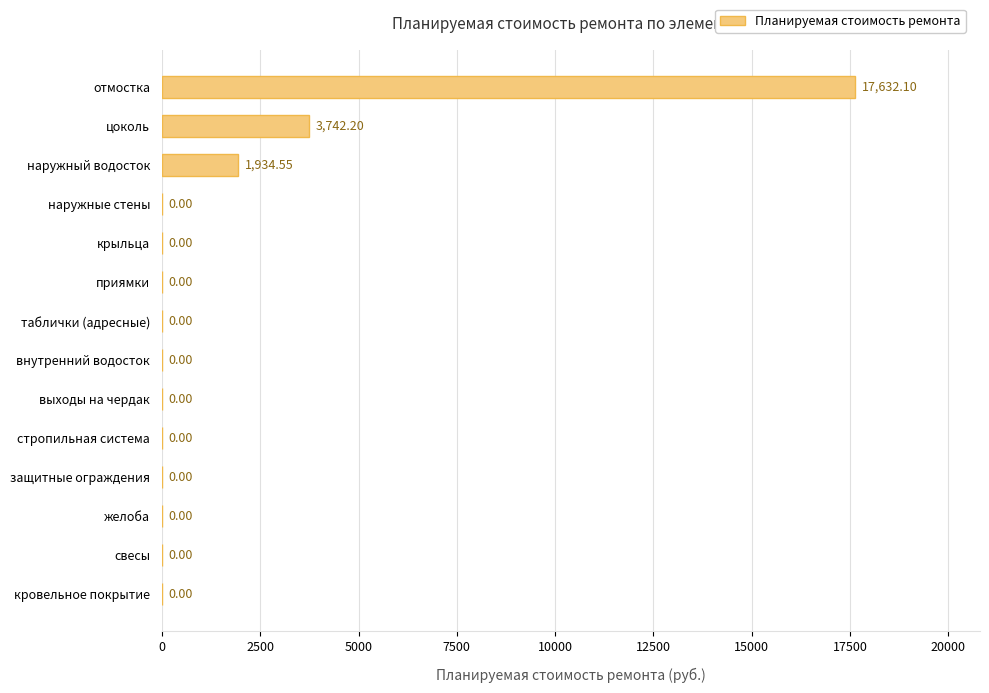

What is the change in value from желоба to отмостка?

+17632.1